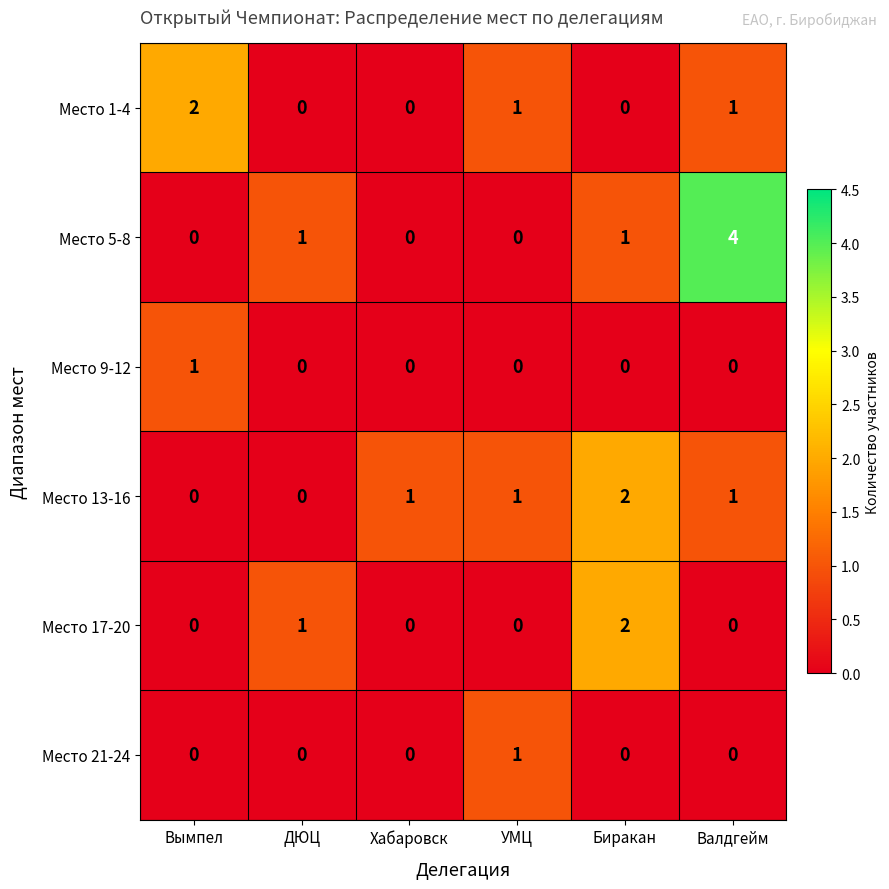

Which series has the widest spread of values?

Место 5-8